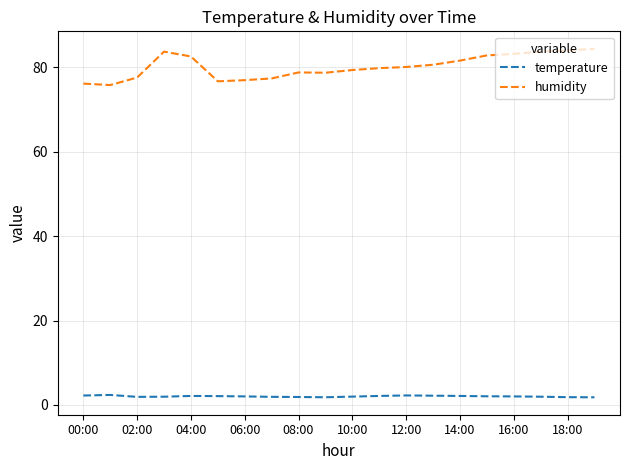

Which series has the largest total across all categories?

humidity